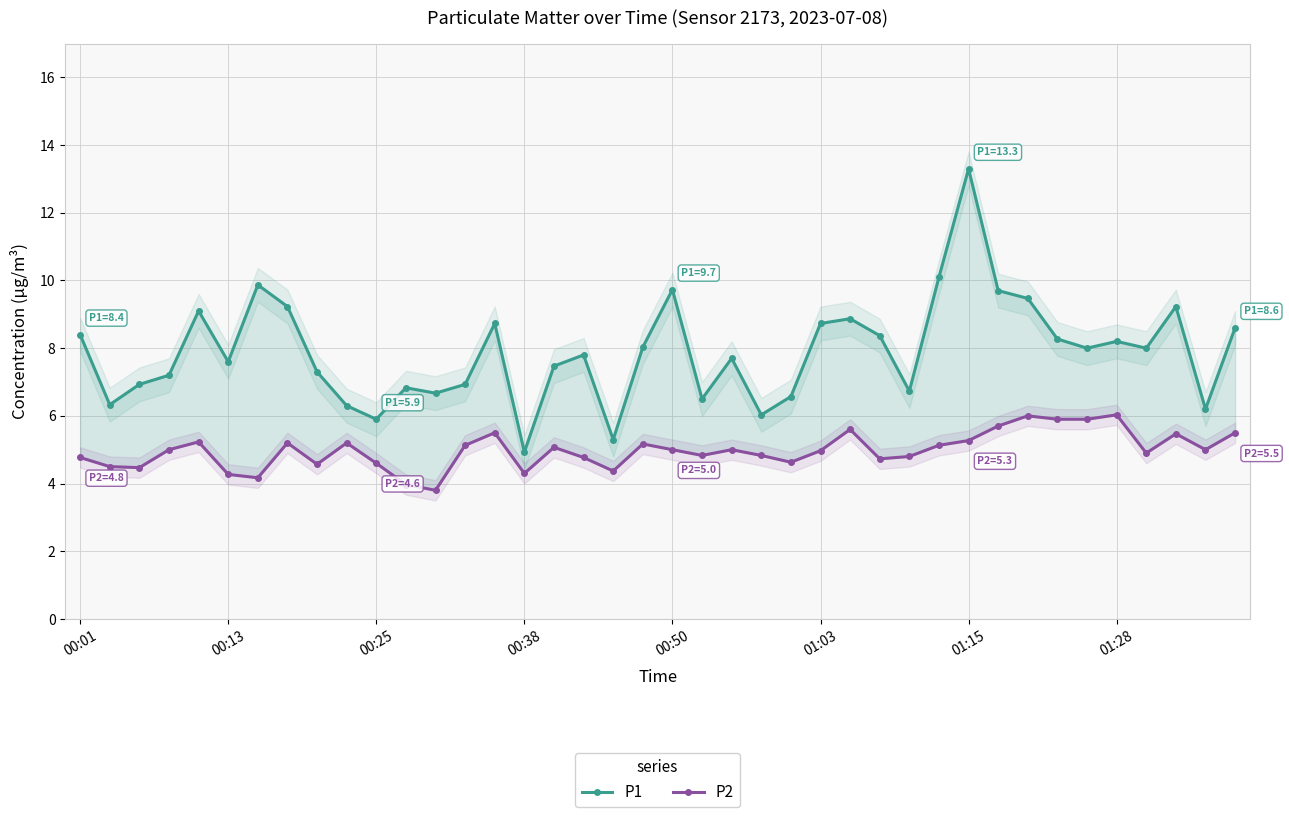

What are all the series names shown in the legend?

P1, P2